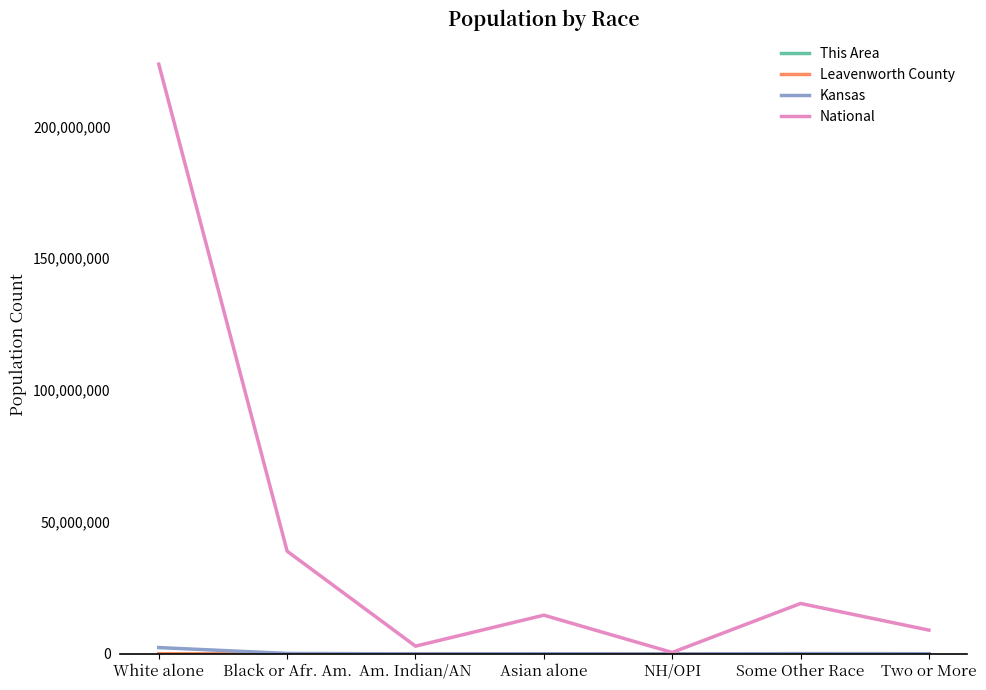

How many lines are shown in the chart?

4